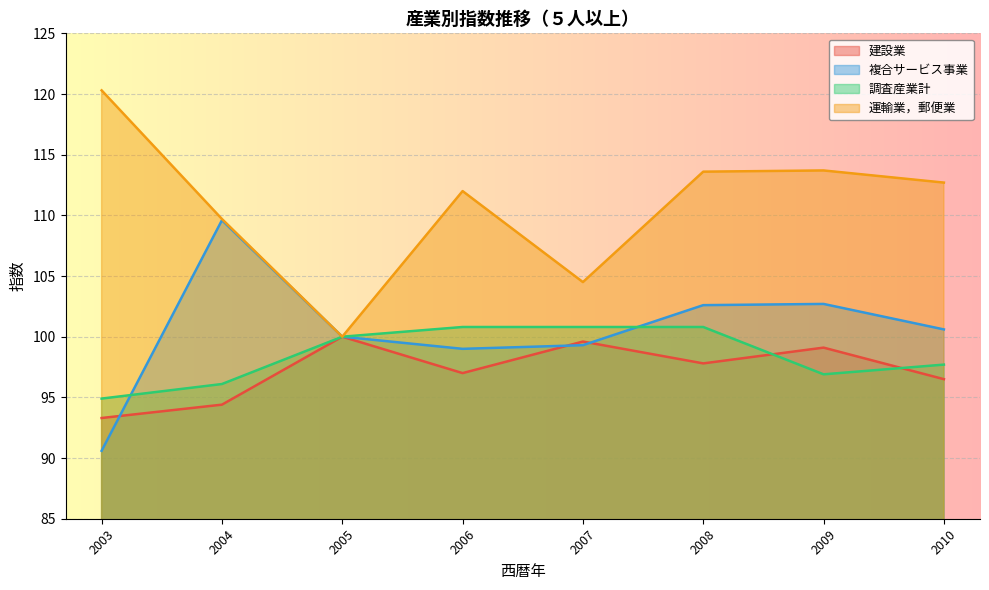

Does the chart display data point markers on the line(s)?

No